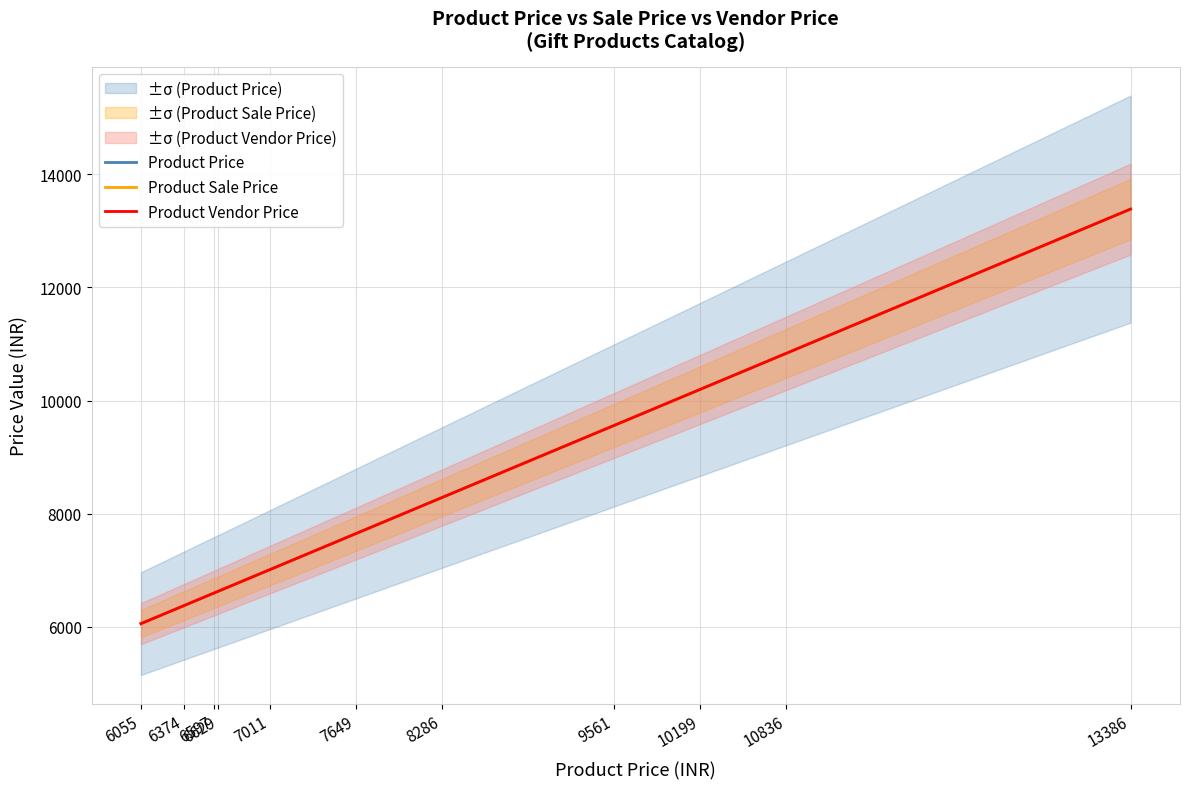

Does the chart have visible grid lines?

Yes